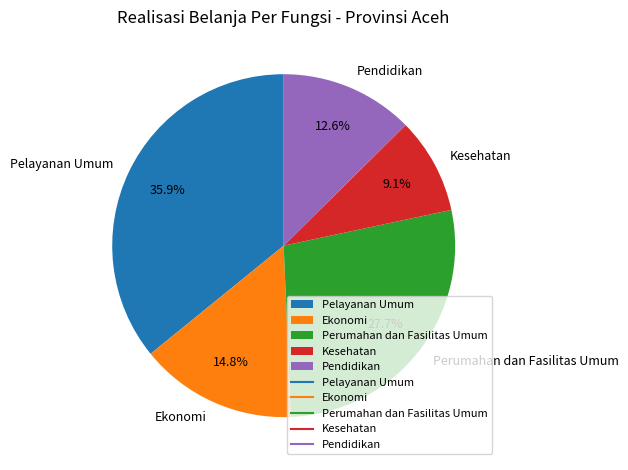

What is the ratio of the value at Perumahan dan Fasilitas Umum to the value at Pelayanan Umum?

0.8